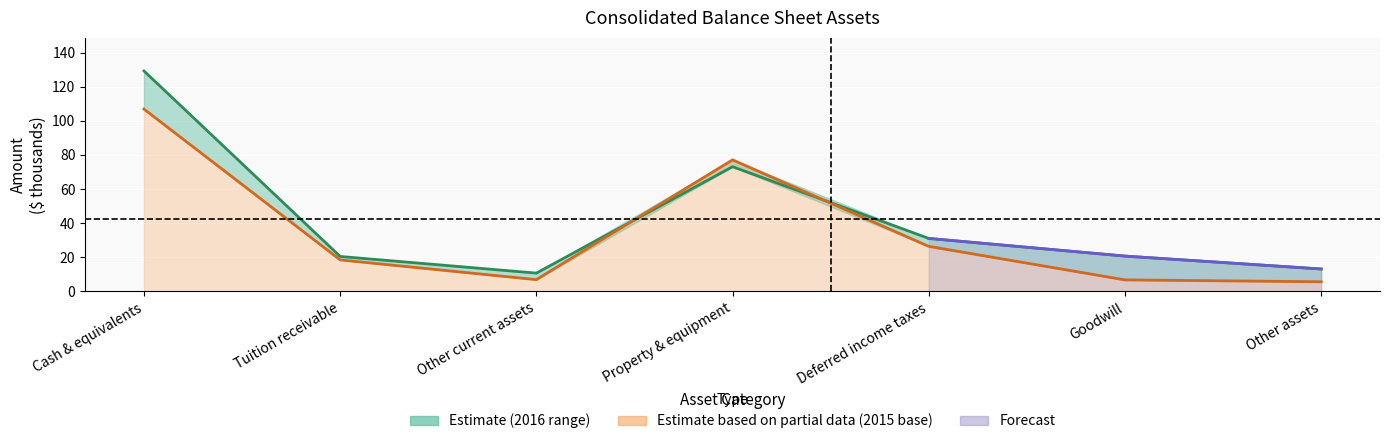

How many data points does each series have?

7